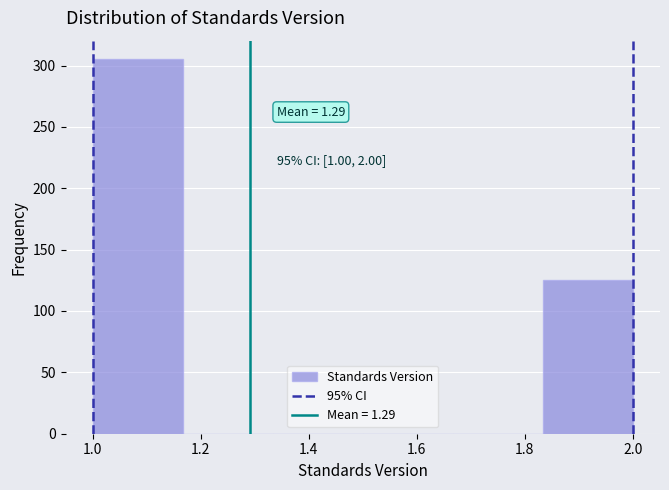

Which range on the x-axis has the tallest bar?

1.00 to 1.16